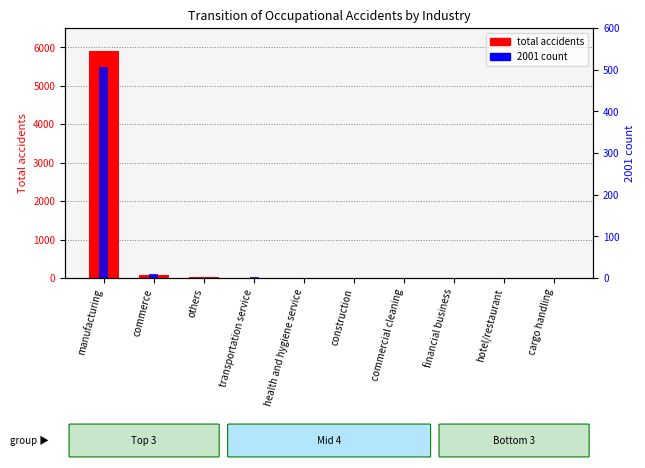

What is the label of the 7th bar from the left?

commercial cleaning